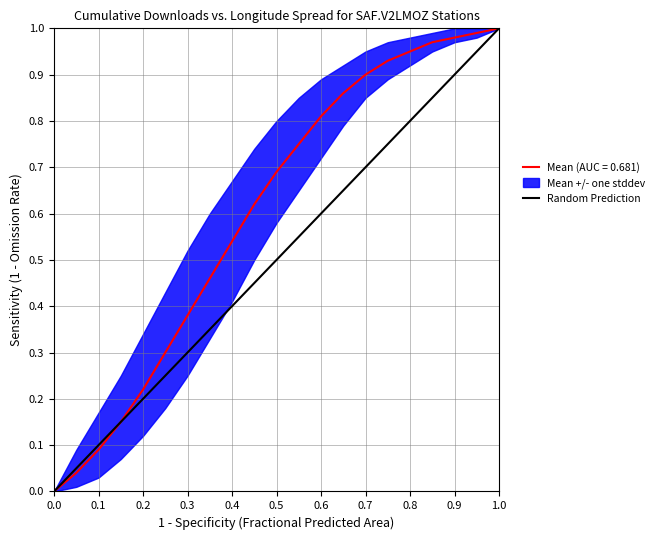

What is the greatest value displayed?

1